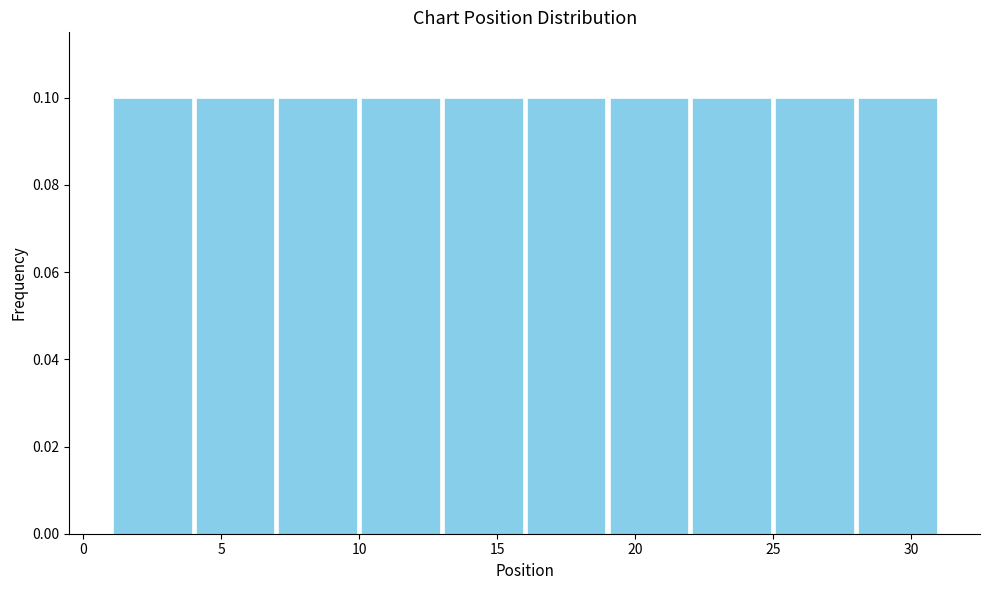

What is the height of the bar covering 7 to 10 on the x-axis? The values are not printed on the chart, so give them approximately, as read against the axis.

0.1